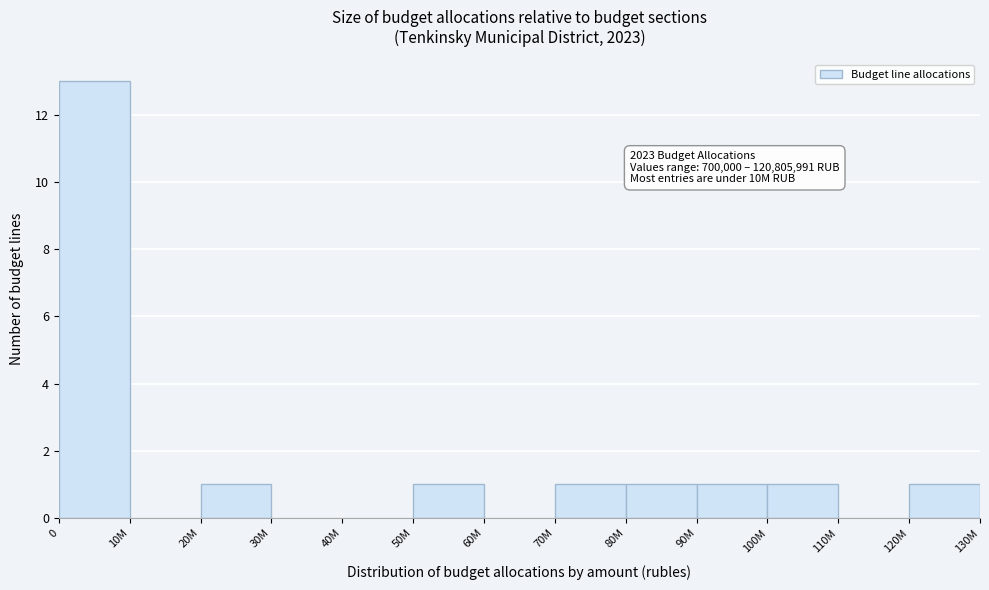

Reading left to right, what are all the values shown in this chart?

0=13	10M=0	20M=1	30M=0	40M=0	50M=1	60M=0	70M=1	80M=1	90M=1	100M=1	110M=0	120M=1